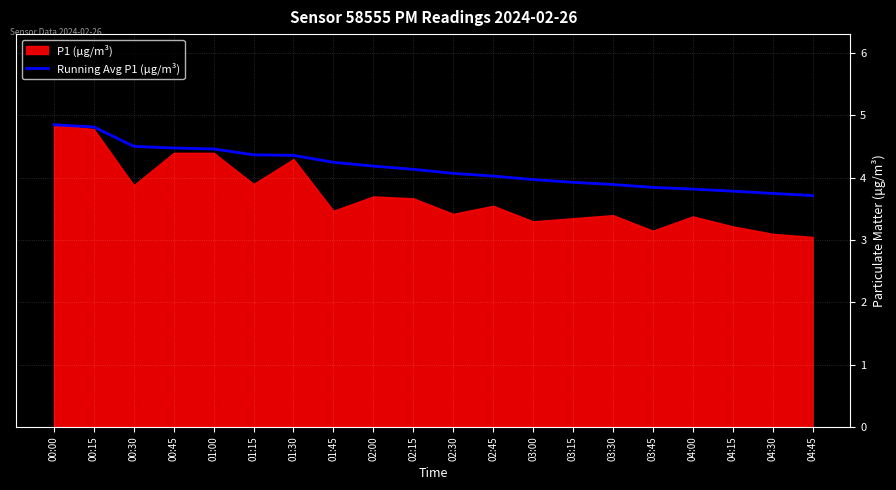

Is it true that Running Avg P1 (μg/m³) equals 4.5 at 00:30?

True